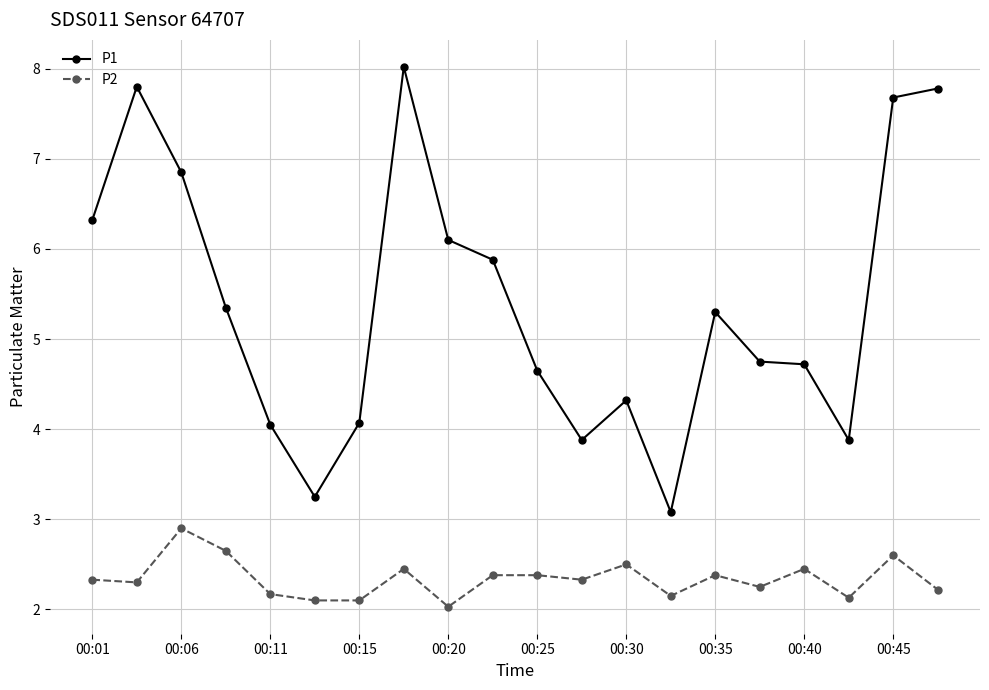

What is the value of the P1 point at the 7th from the left?

4.1